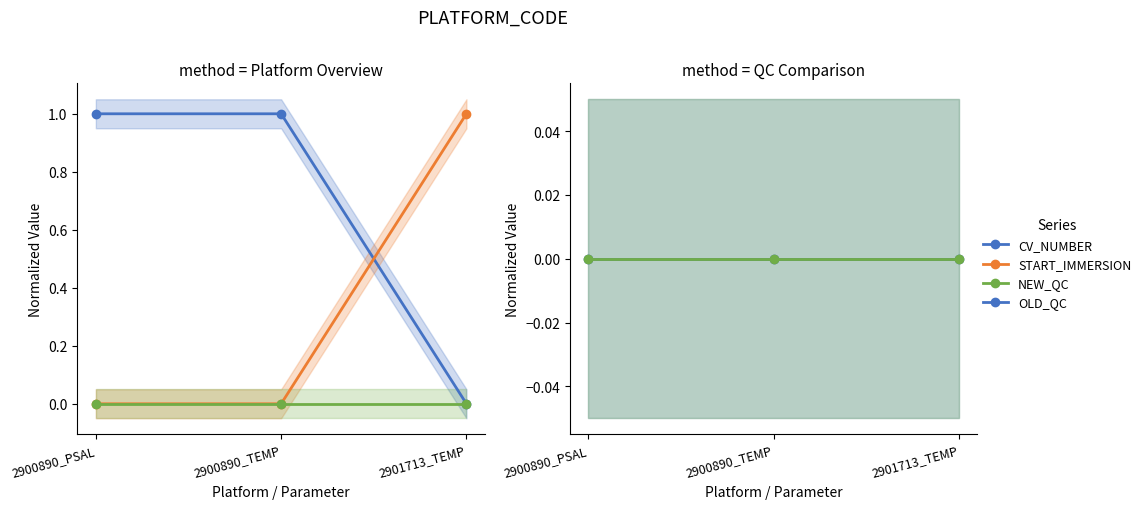

How many values in CV_NUMBER are above zero?

2